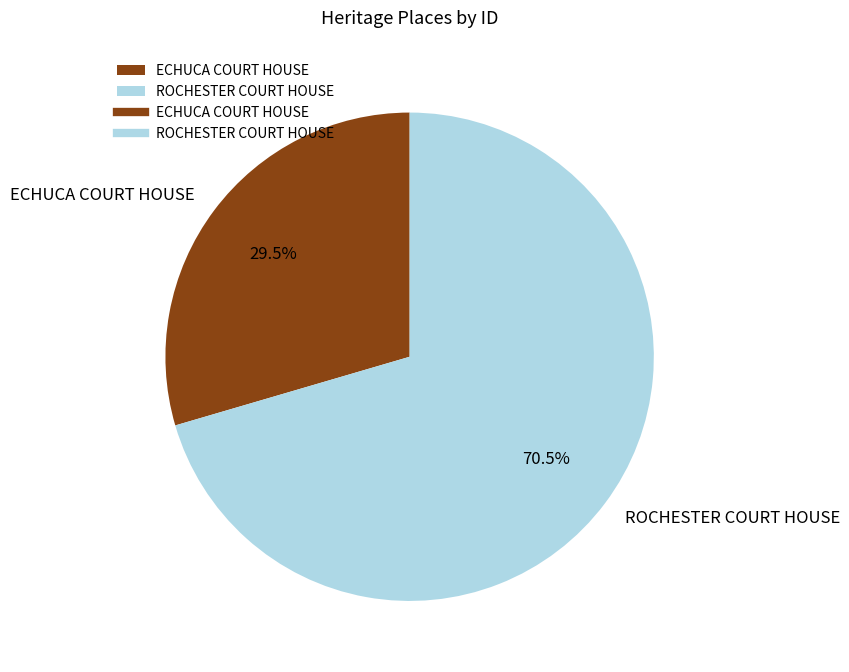

Count the number of slices in the pie.

2